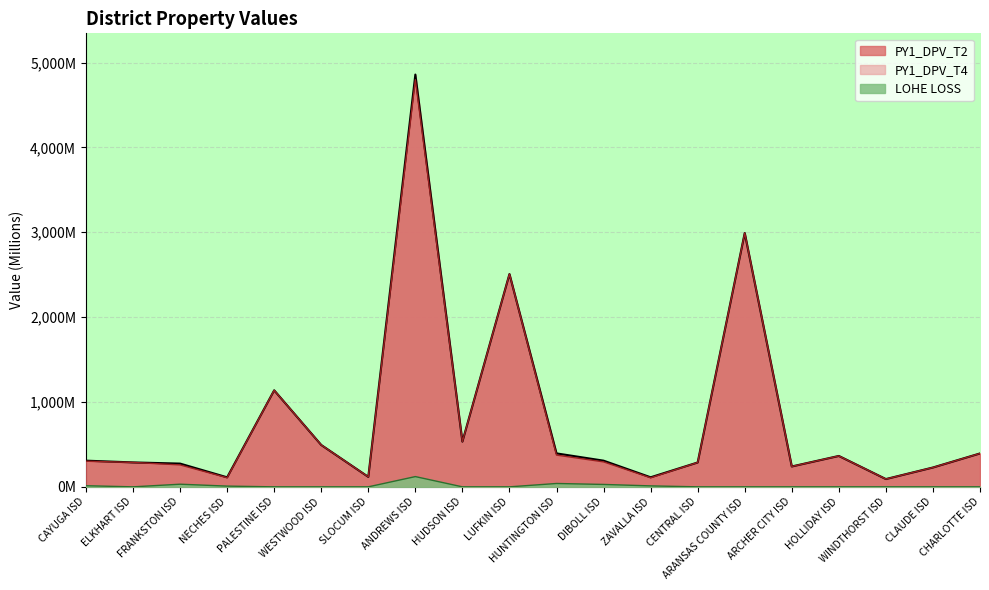

Rank the series by their maximum value, from lowest to highest.

LOHE LOSS, PY1_DPV_T4, PY1_DPV_T2